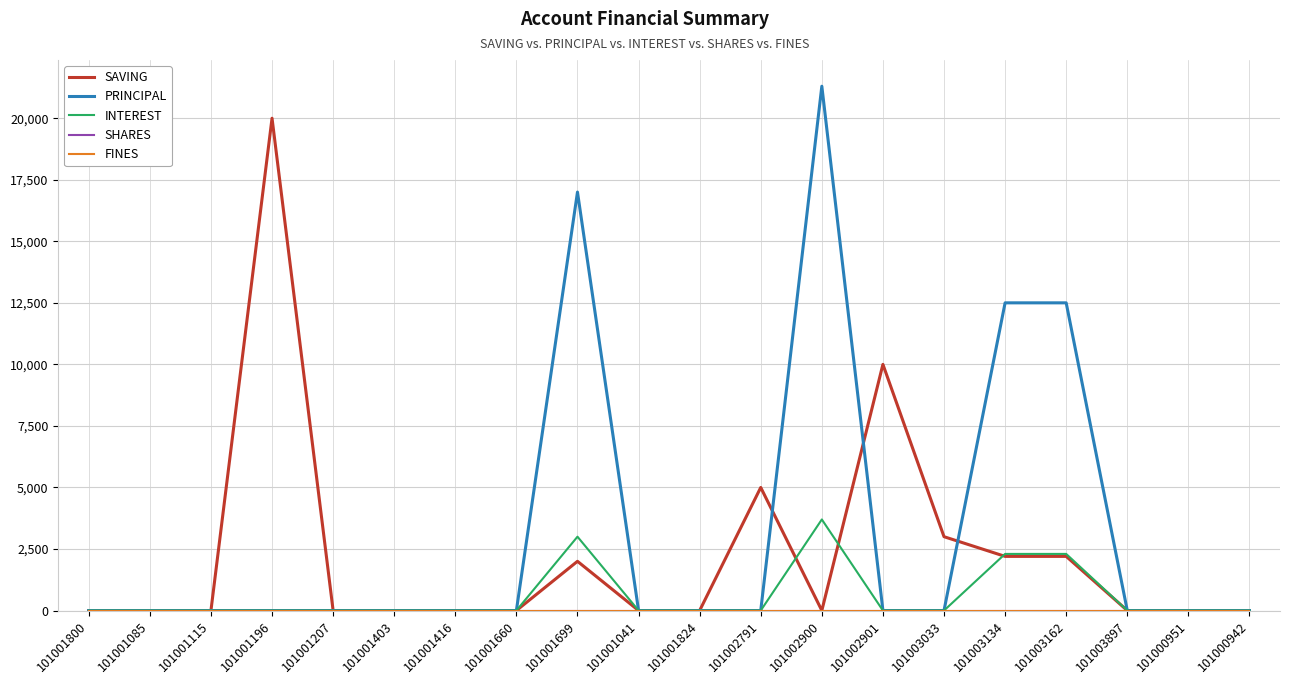

True or false: INTEREST and SHARES intersect in this chart.

False